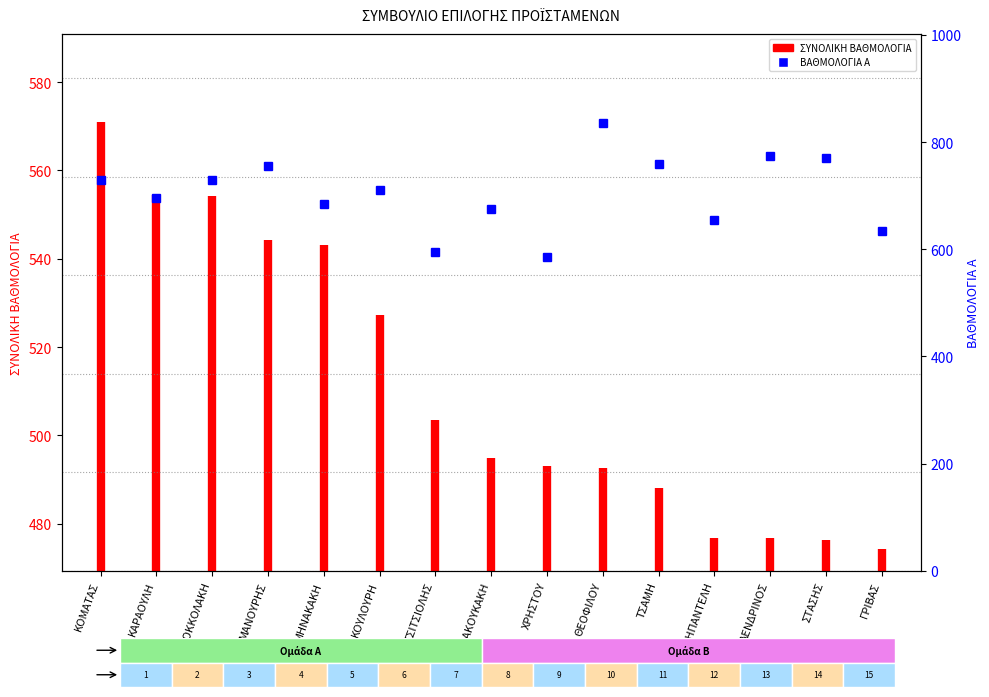

How many values exceed 570?

1